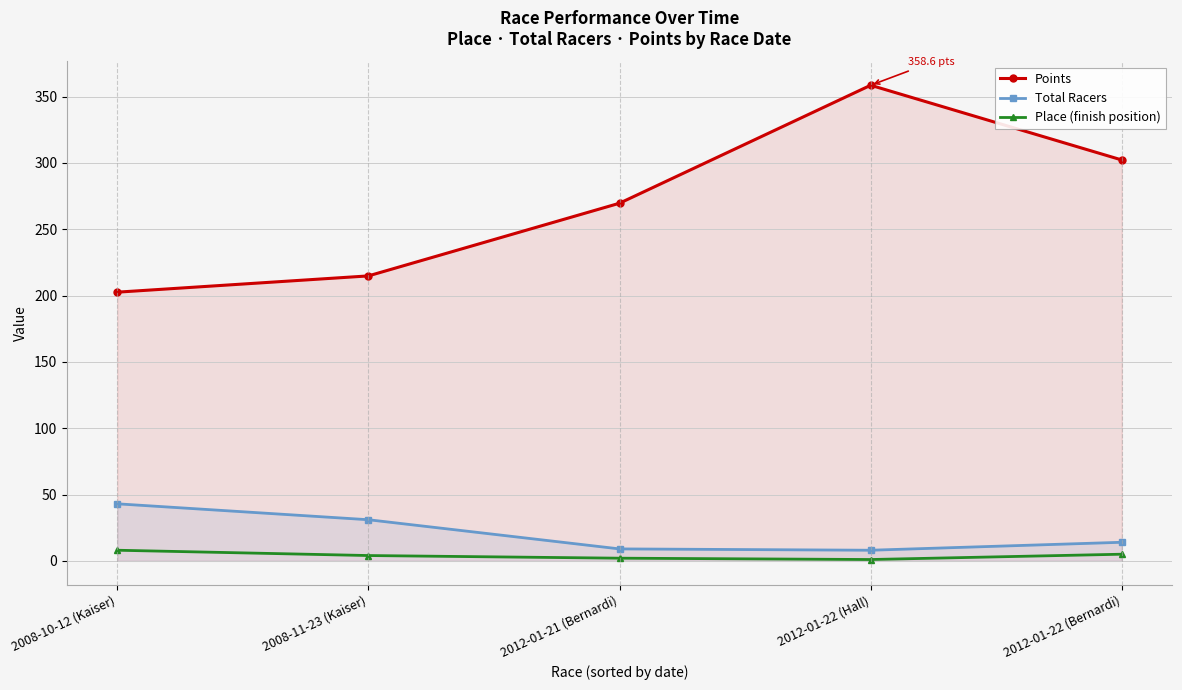

The value of Total Racers at 2012-01-22 (Hall) is 8.0. True or false?

True